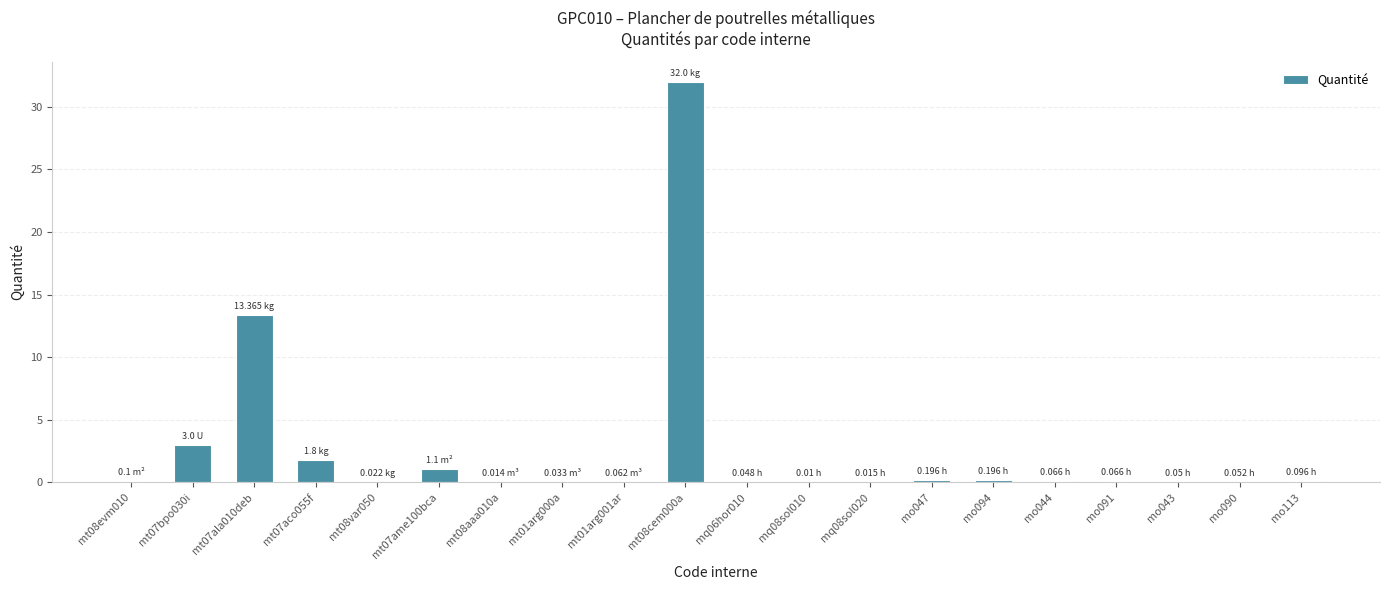

What is the sum of all values?

52.3